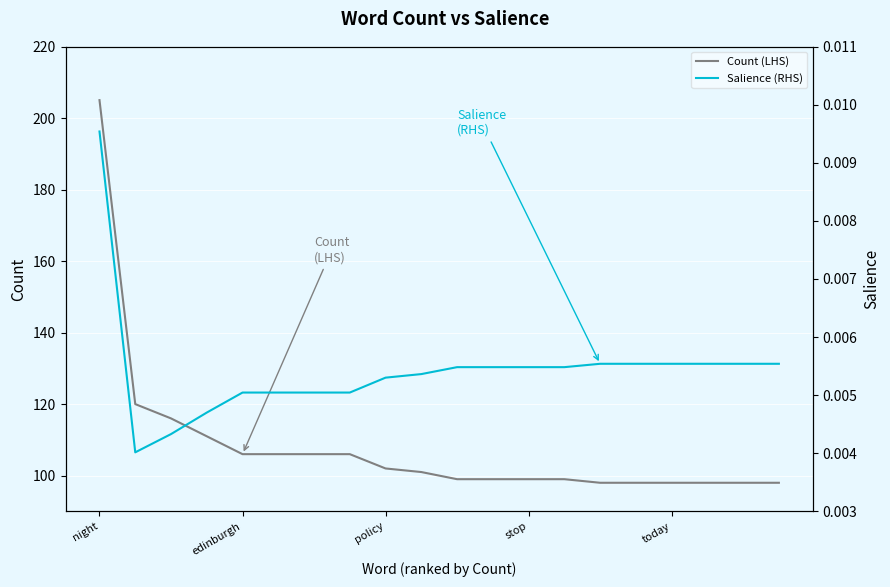

Reading left to right, list all the values displayed in this chart.

Count (LHS): 205.0	120.0	116.0	111.0	106.0	106.0	106.0	106.0	102.0	101.0	99.0	99.0	99.0	99.0	98.0	98.0	98.0	98.0	98.0	98.0
Salience (RHS): 0.0	0.0	0.0	0.0	0.0	0.0	0.0	0.0	0.0	0.0	0.0	0.0	0.0	0.0	0.0	0.0	0.0	0.0	0.0	0.0